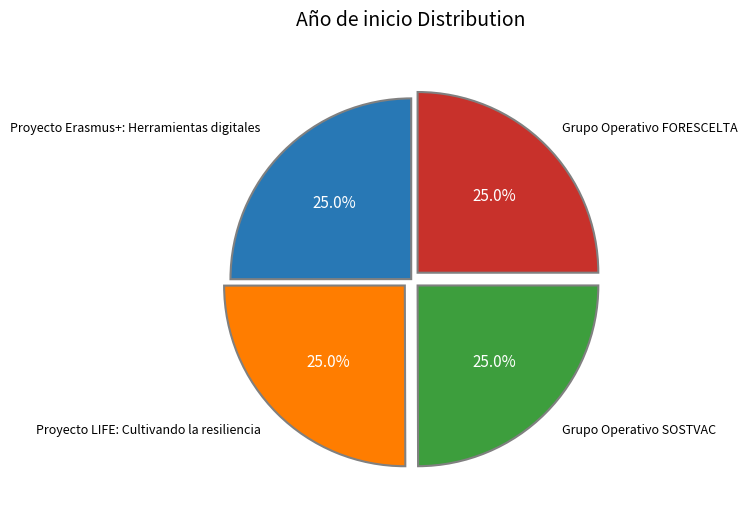

Is there a majority slice in this chart?

No